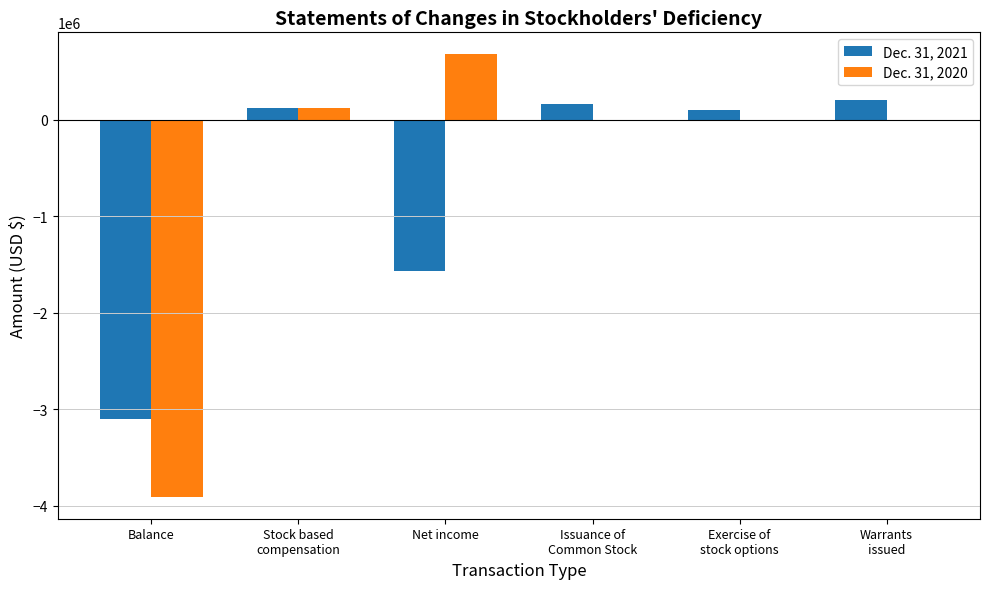

The value of Dec. 31, 2020 at Stock based
compensation is 125544. True or false?

True